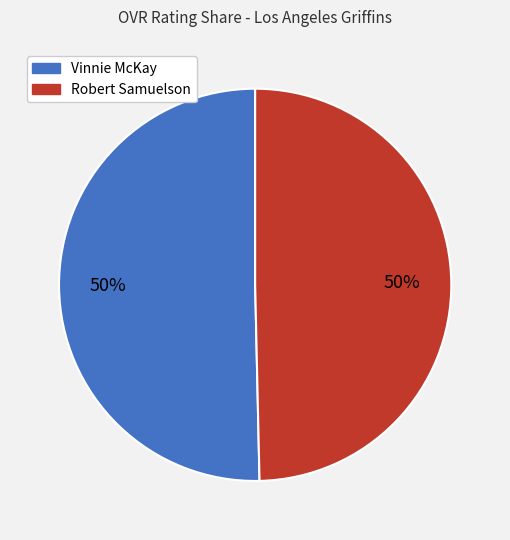

To the nearest percent, what percentage of the pie is Vinnie McKay?

50%